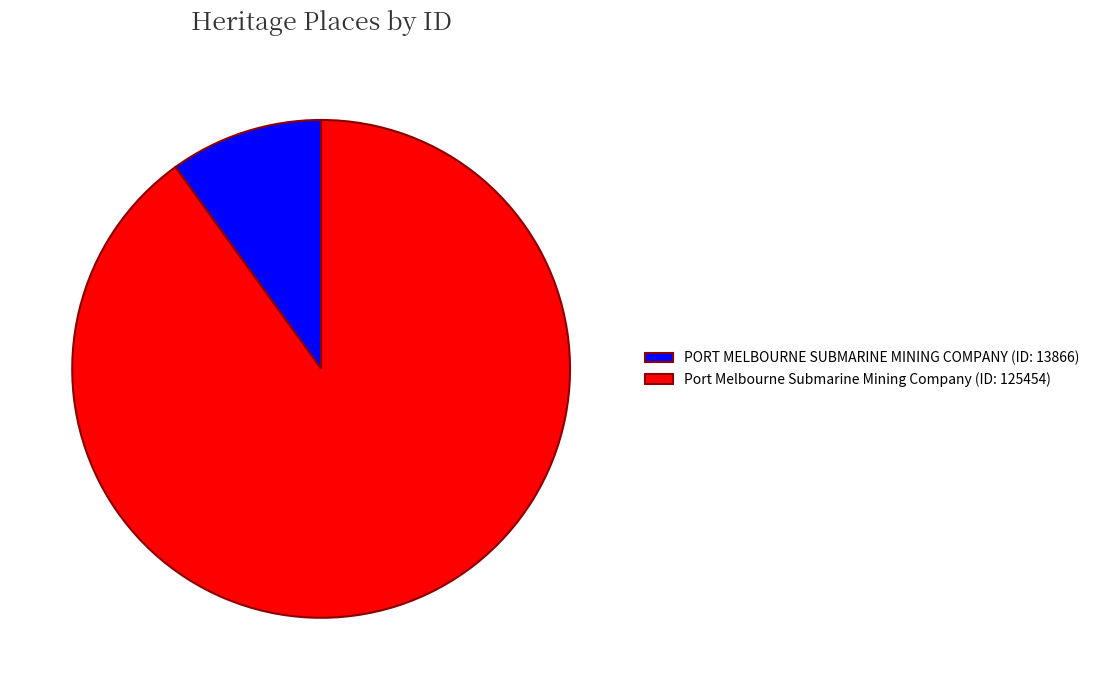

The PORT MELBOURNE SUBMARINE MINING COMPANY (ID: 13866) slice represents 1% of the pie. True or false?

False